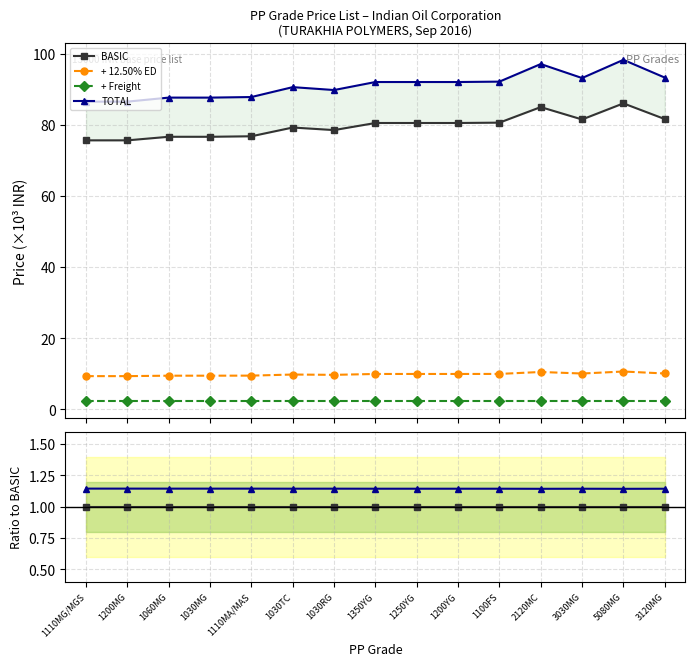

How many lines are shown in the chart?

4